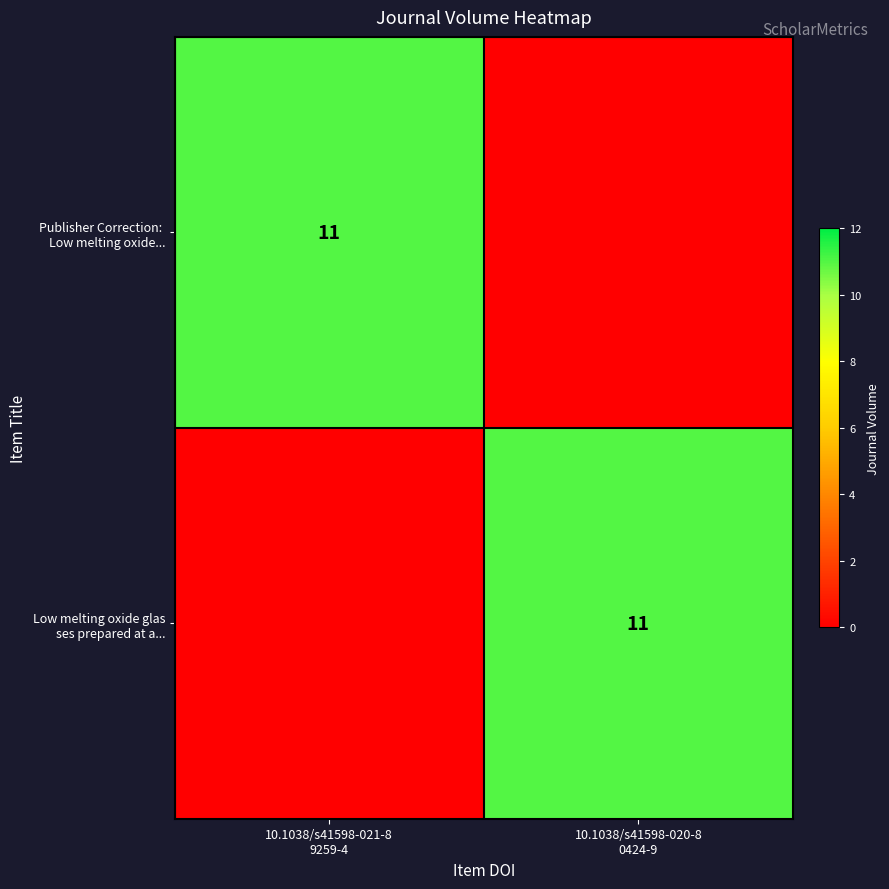

How many data points does each series have?

2